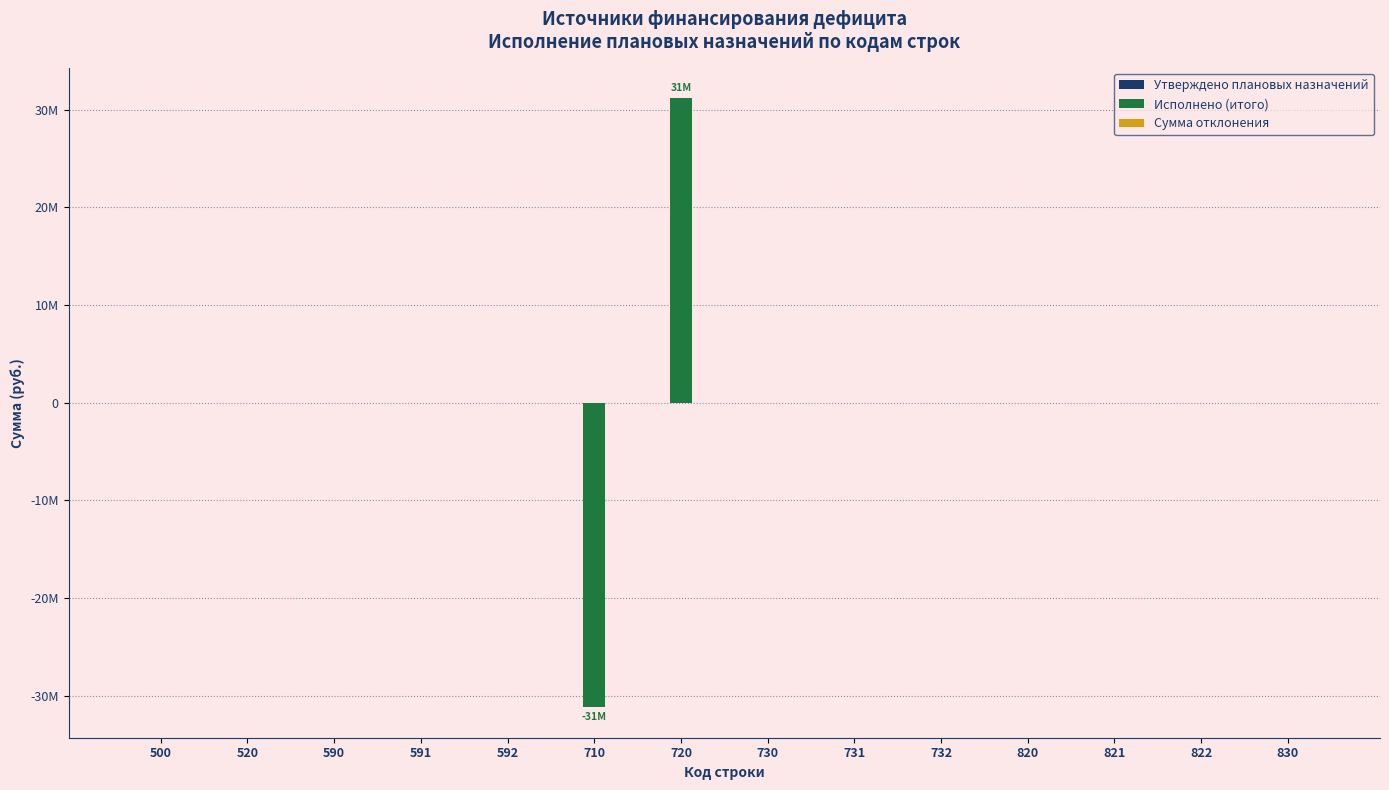

Reading left to right, list all the values displayed in this chart.

Утверждено плановых назначений: 500=0	520=0	590=0	591=0	592=0	710=0	720=0	730=0	731=0	732=0	820=0	821=0	822=0	830=0
Исполнено (итого): 500=0	520=0	590=0	591=0	592=0	710=-31202100	720=31202100	730=0	731=0	732=0	820=0	821=0	822=0	830=0
Сумма отклонения: 500=0	520=0	590=0	591=0	592=0	710=0	720=0	730=0	731=0	732=0	820=0	821=0	822=0	830=0